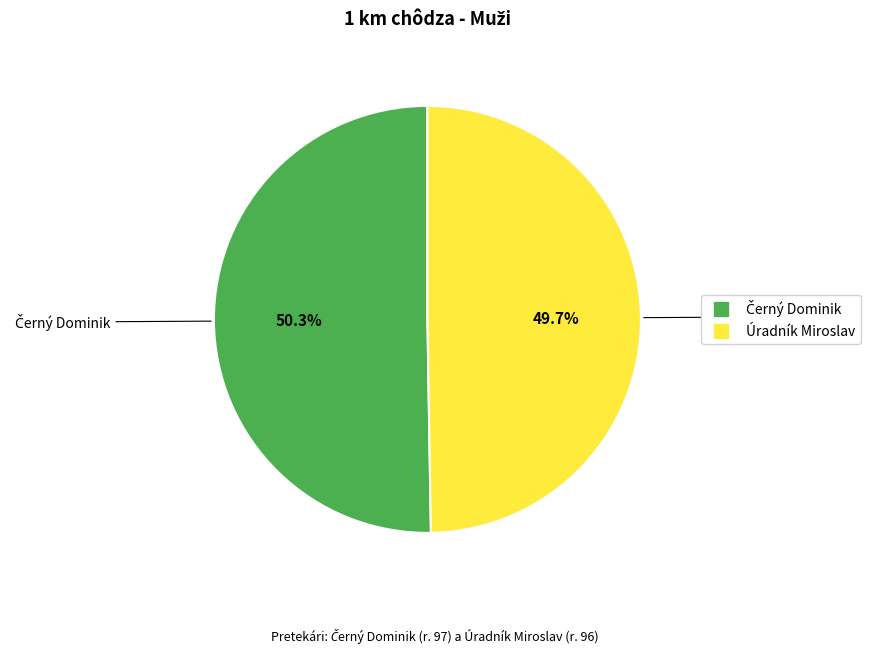

To the nearest percent, what is the difference between the largest and smallest slice percentages?

1%